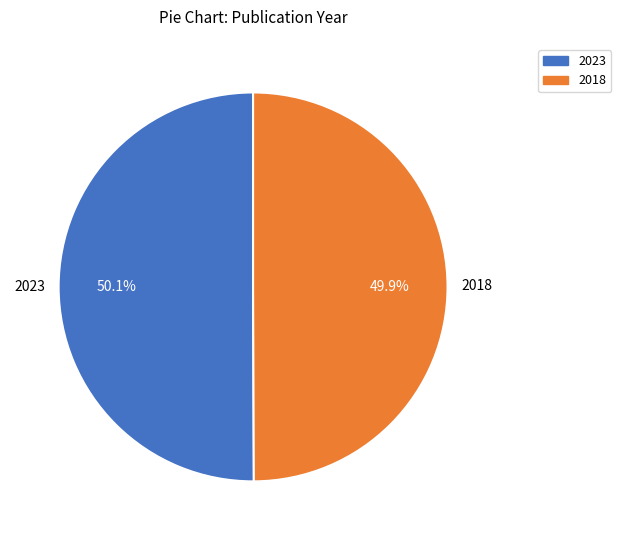

Combined, do 2018 and 2023 account for over 50%?

Yes